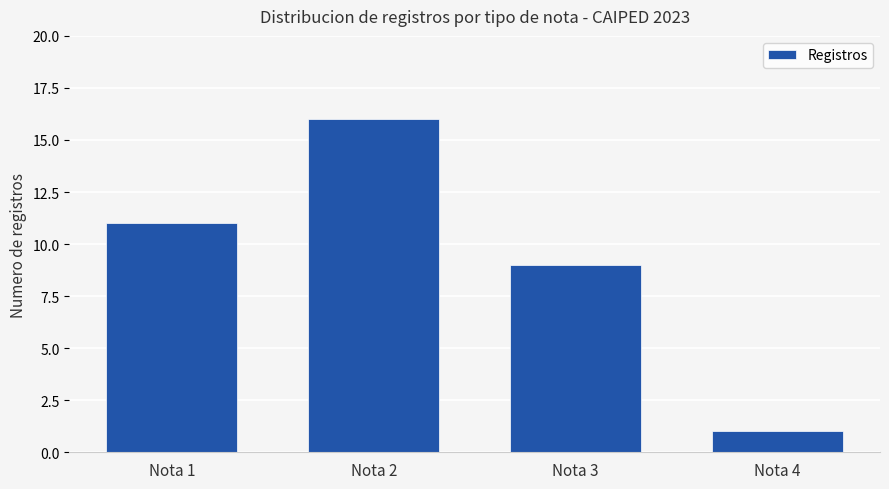

At which category does the chart reach its minimum across all series?

Nota 4